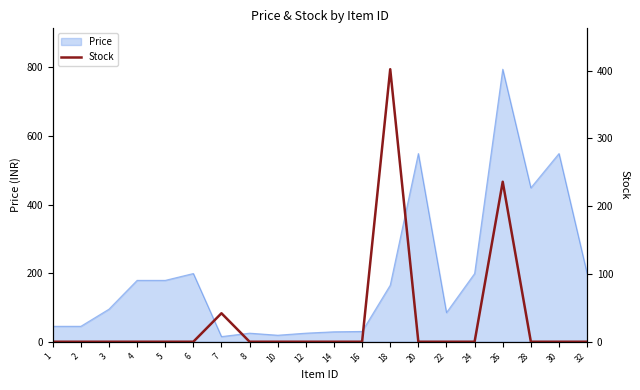

Reading left to right, what are all the values shown in this chart?

1=0	2=0	3=0	4=0	5=0	6=0	7=42	8=0	10=0	12=0	14=0	16=0	18=402	20=0	22=0	24=0	26=236	28=0	30=0	32=0